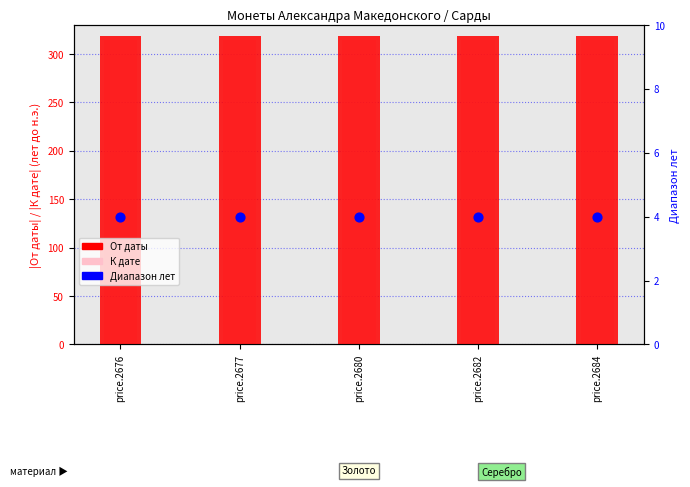

Is the value of К дате at price.2680 greater than the value of От даты at price.2676?

No